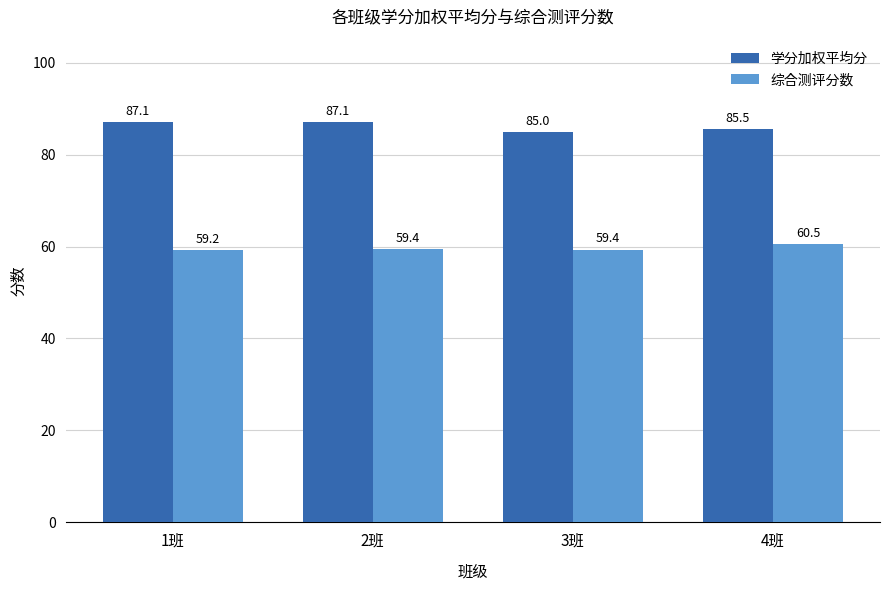

Is it true that 学分加权平均分 equals 87.1 at 1班?

True